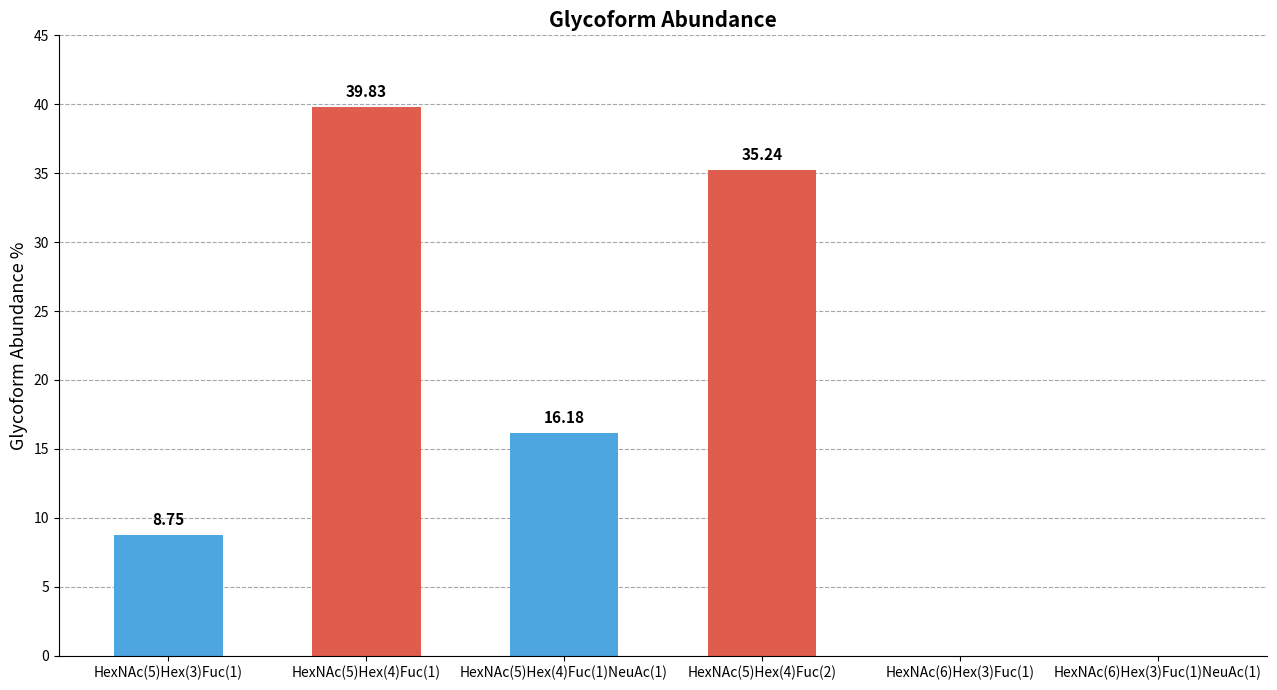

Approximately how many times larger is the value at HexNAc(5)Hex(4)Fuc(1)NeuAc(1) compared to HexNAc(5)Hex(4)Fuc(1)?

0.4